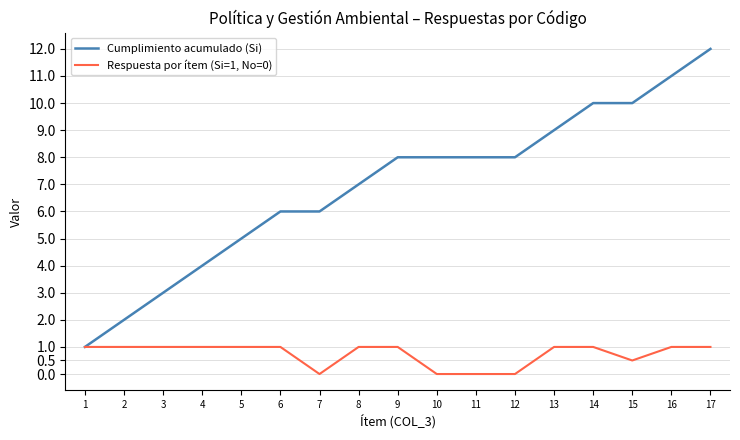

Between 8 and 15, which series saw the biggest shift?

Cumplimiento acumulado (Si)